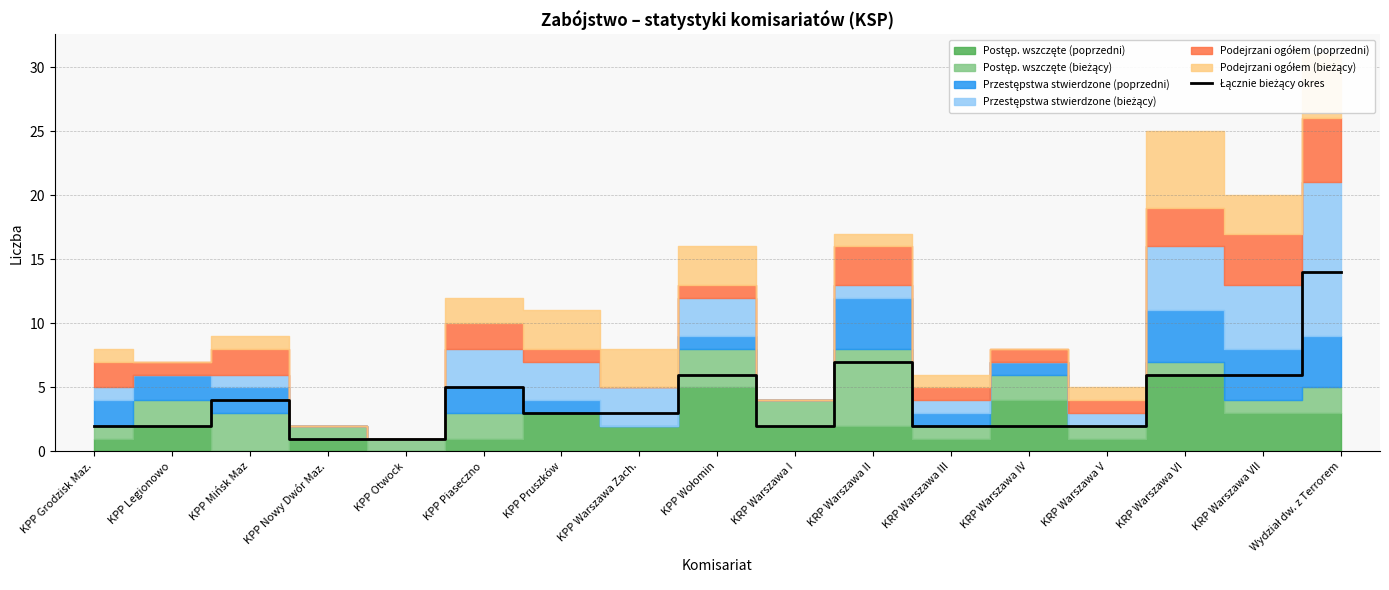

Reading left to right, what are all the values shown in this chart?

KPP Grodzisk Maz.=2	KPP Legionowo=2	KPP Mińsk Maz=4	KPP Nowy Dwór Maz.=1	KPP Otwock=1	KPP Piaseczno=5	KPP Pruszków=3	KPP Warszawa Zach.=3	KPP Wołomin=6	KRP Warszawa I=2	KRP Warszawa II=7	KRP Warszawa III=2	KRP Warszawa IV=2	KRP Warszawa V=2	KRP Warszawa VI=6	KRP Warszawa VII=6	Wydział dw. z Terrorem=14